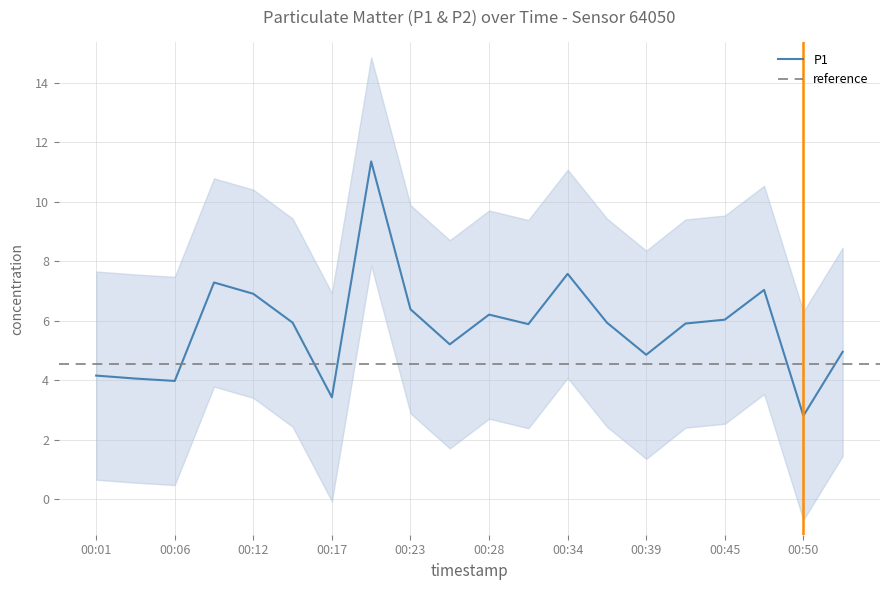

What is the smallest value displayed?

2.8